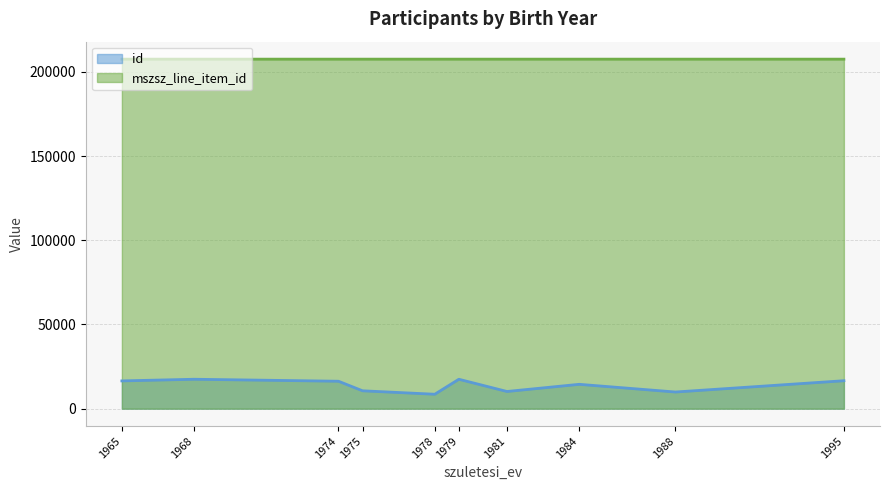

True or false: mszsz_line_item_id and id cross at least once.

False